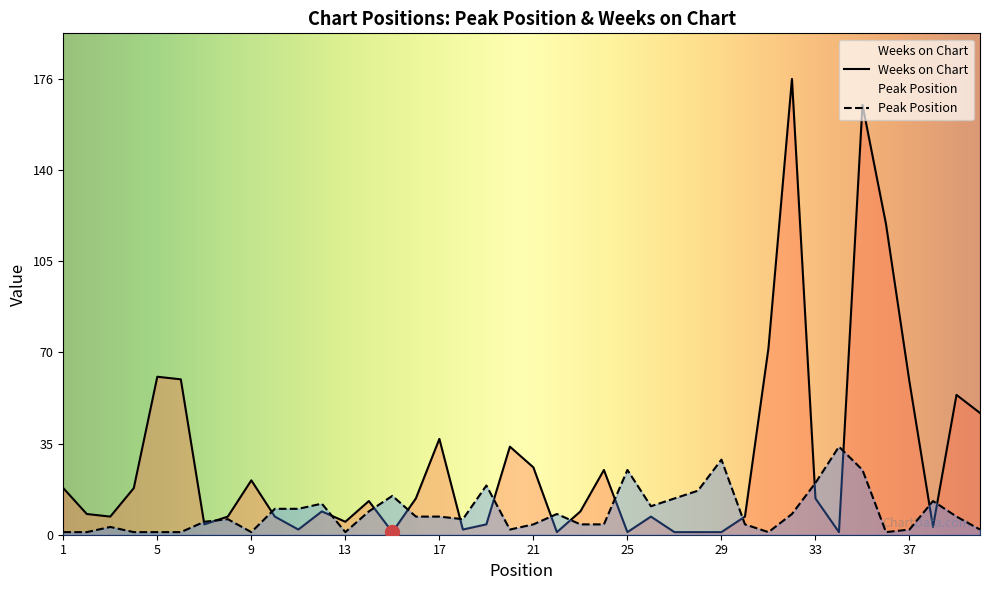

At which category is the sum across all series the highest?

35